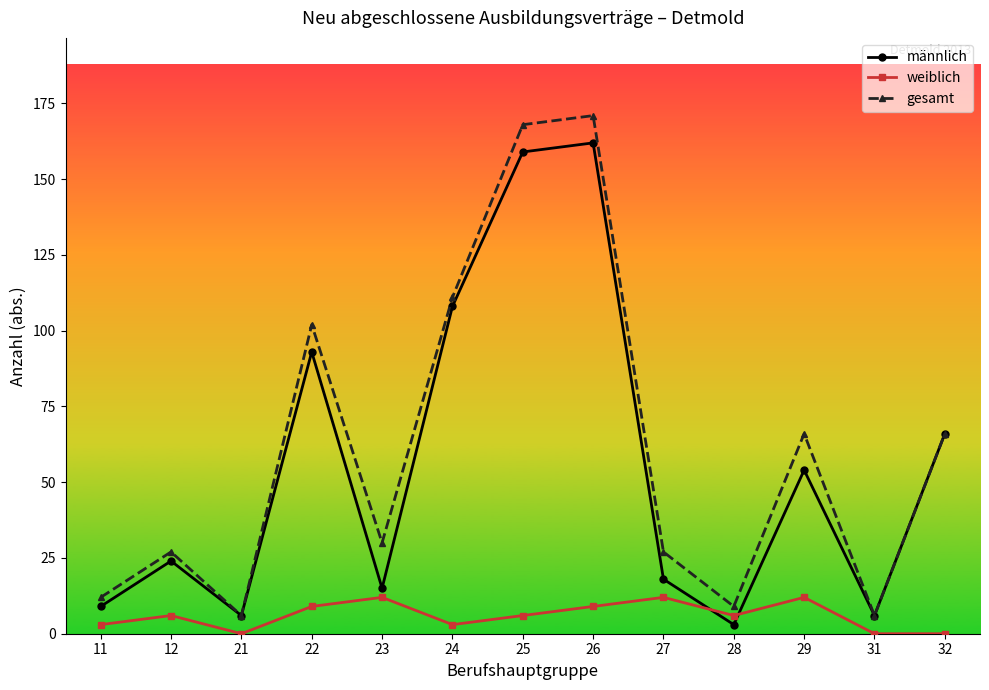

Which series has the largest range (max minus min)?

gesamt